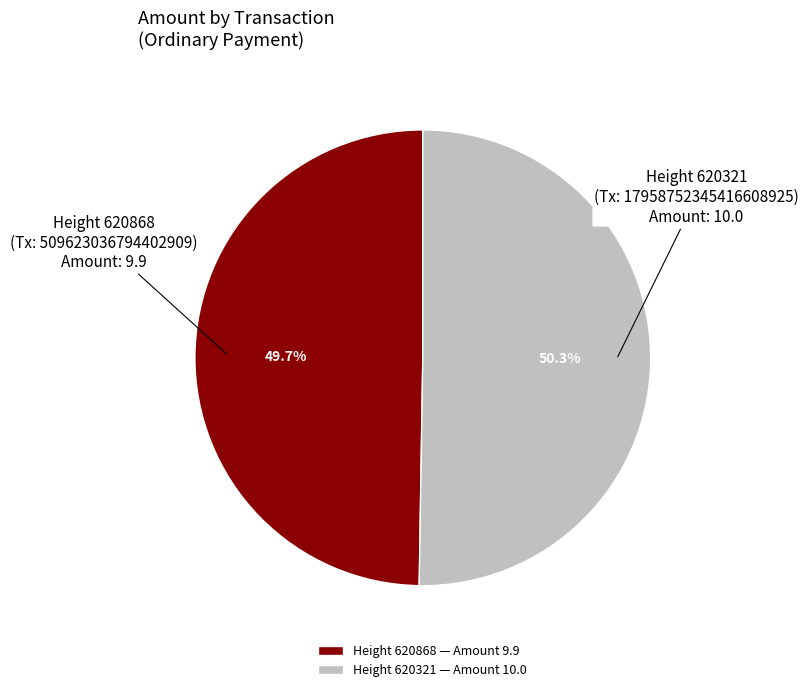

Is Height 620868 — Amount 9.9 the majority of the pie?

No